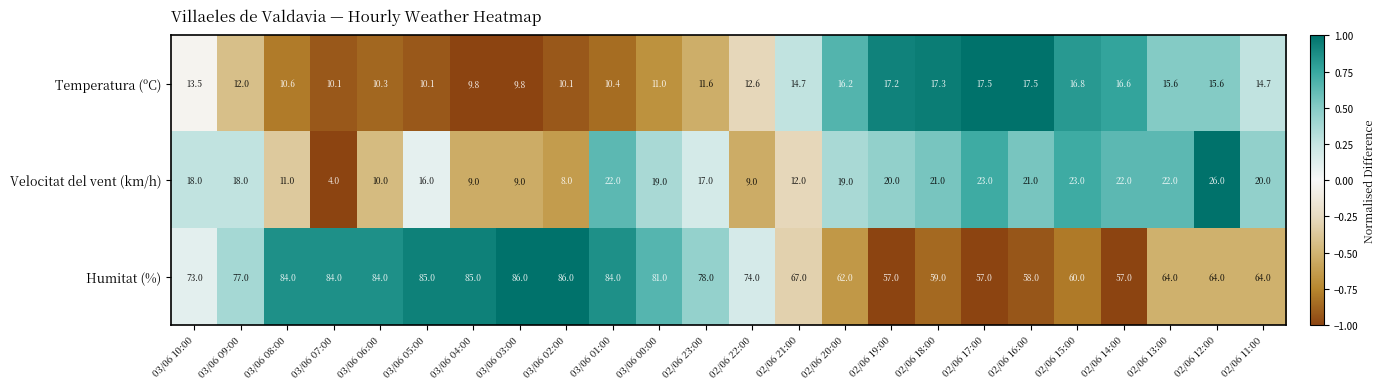

Which series has the widest spread of values?

Humitat (%)